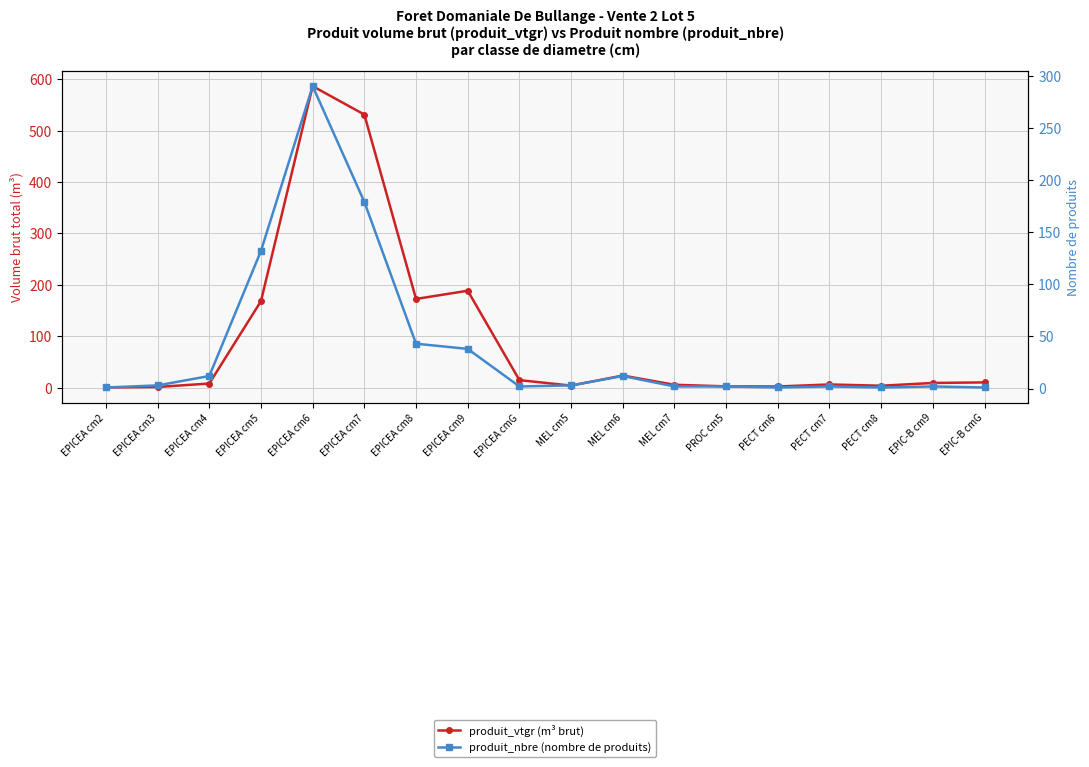

What is the label of the 9th point from the left?

EPICEA cmG